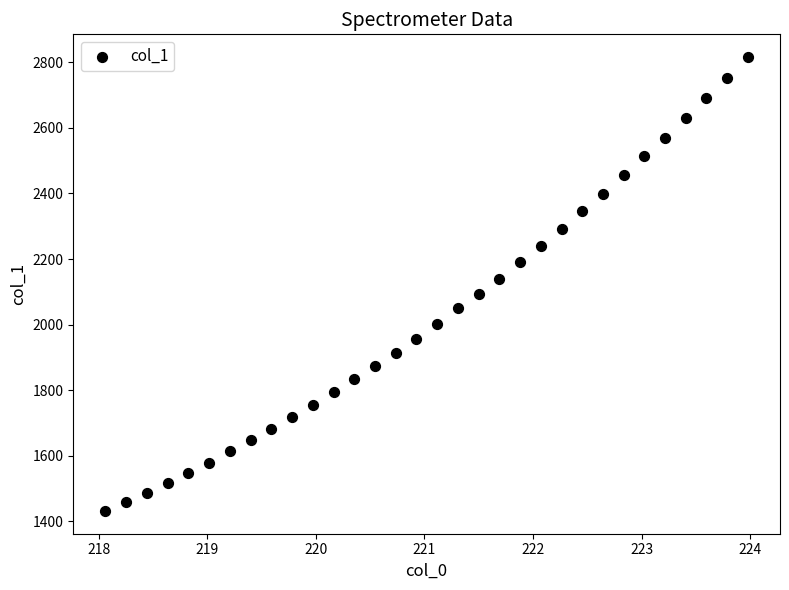

What is the range of X values (max minus min)?

5.9